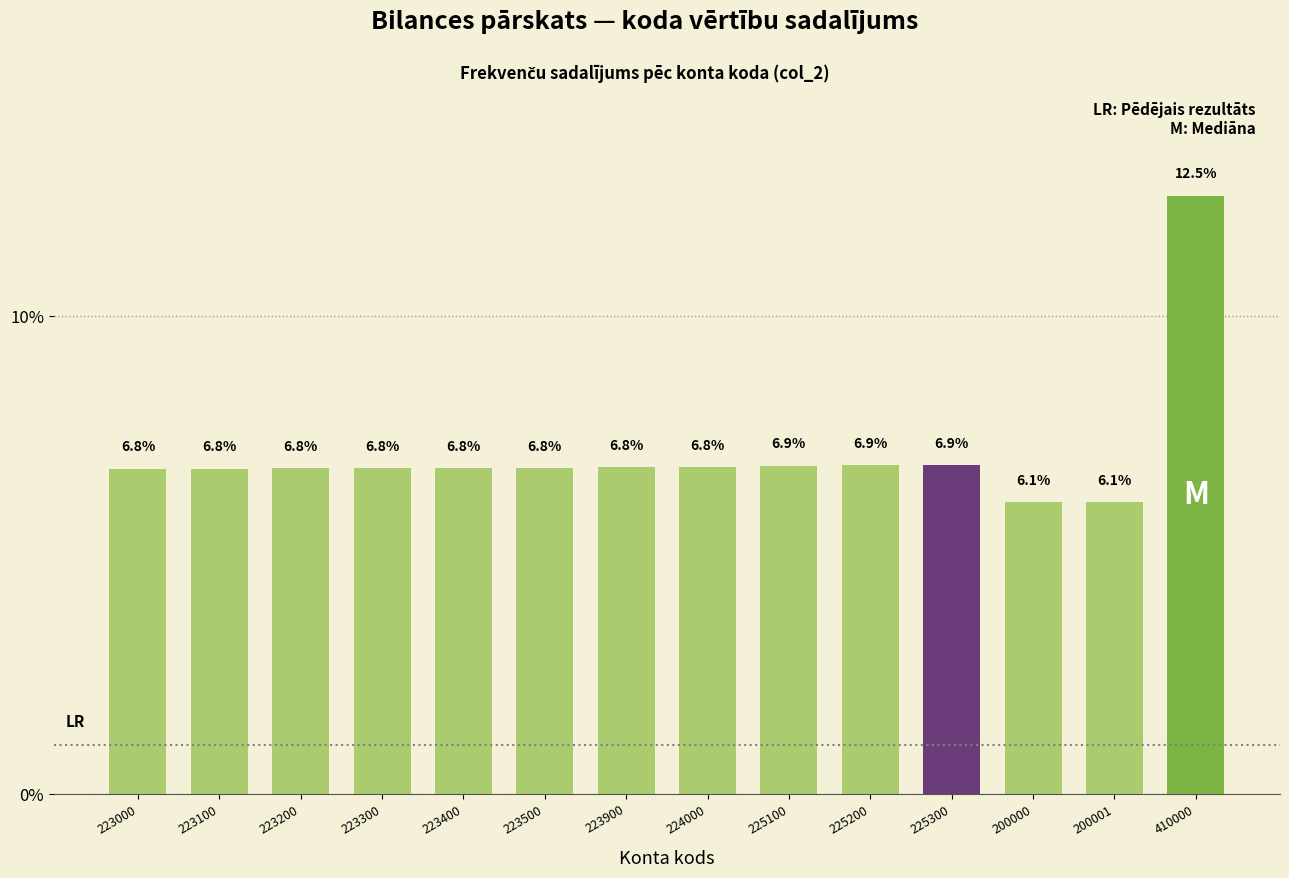

Reading left to right, what are all the values shown in this chart?

6.8	6.8	6.8	6.8	6.8	6.8	6.8	6.8	6.9	6.9	6.9	6.1	6.1	12.5